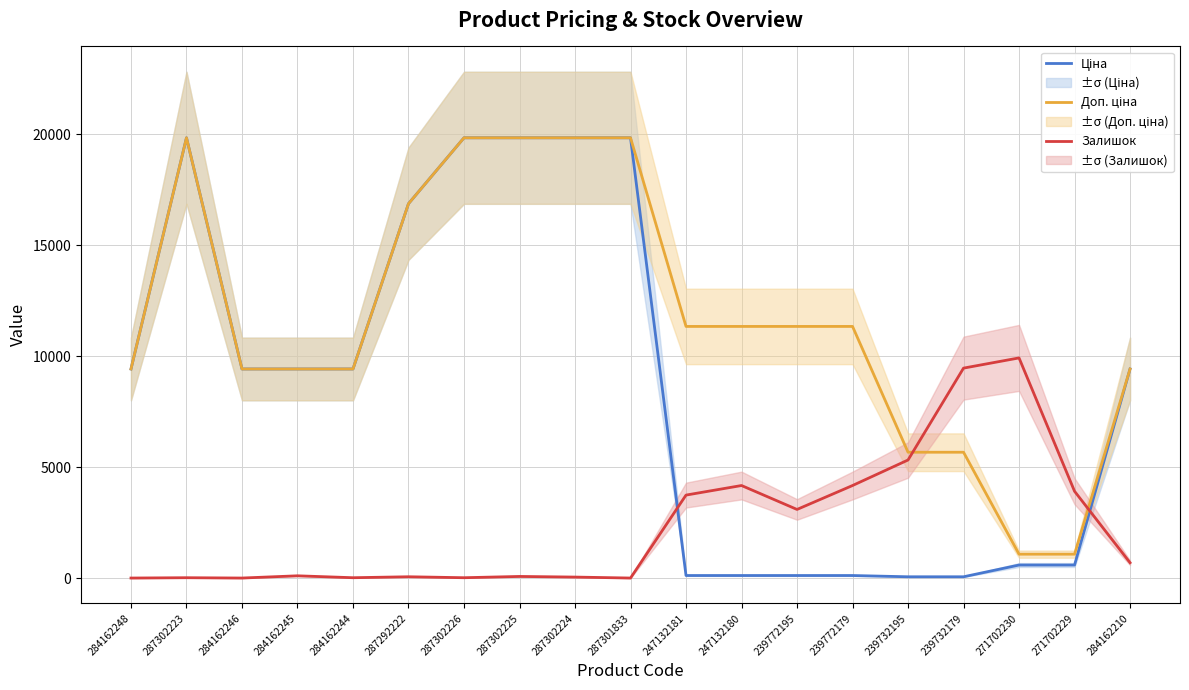

What is the label of the 7th point from the left?

287302226